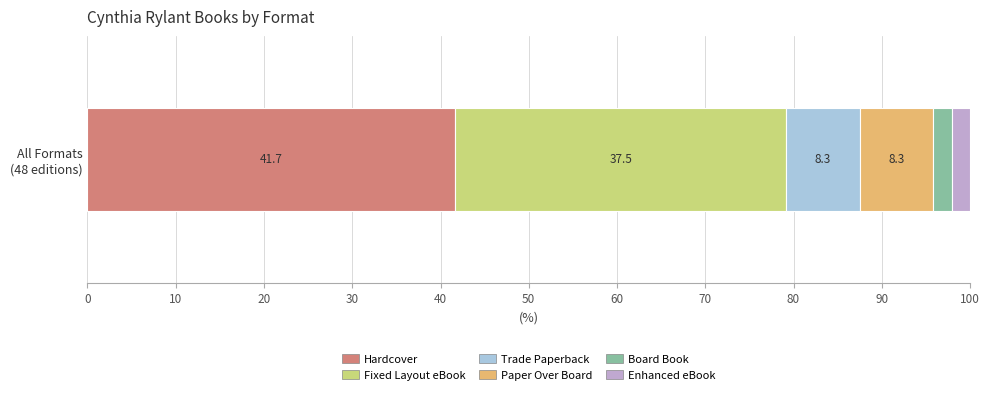

What is the maximum value for Hardcover?

41.7